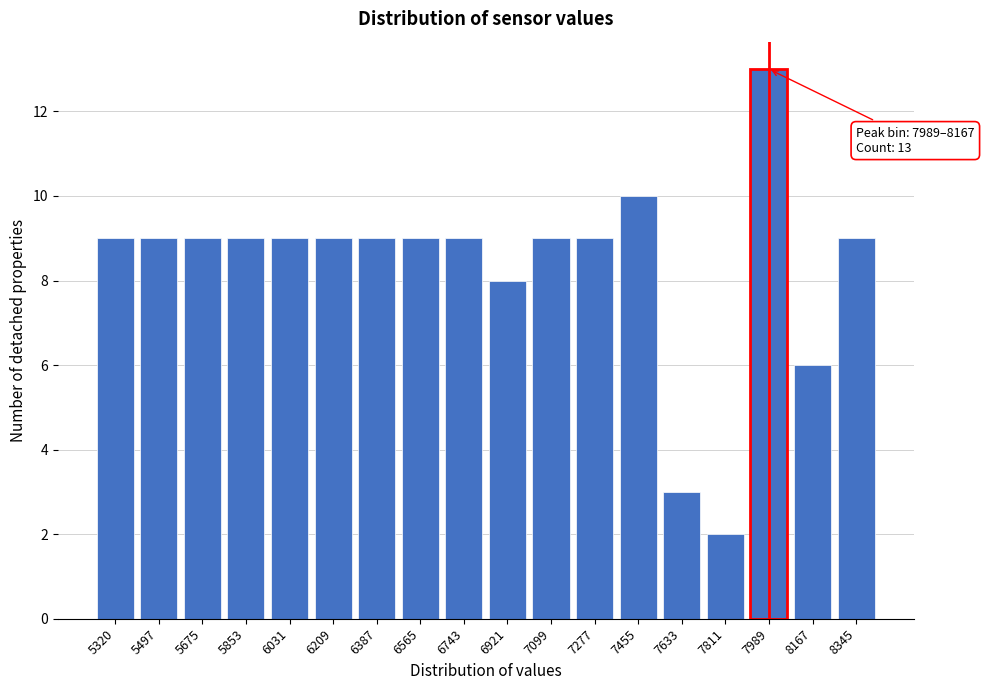

Reading left to right, what are all the values shown in this chart?

9	9	9	9	9	9	9	9	9	8	9	9	10	3	2	13	6	9